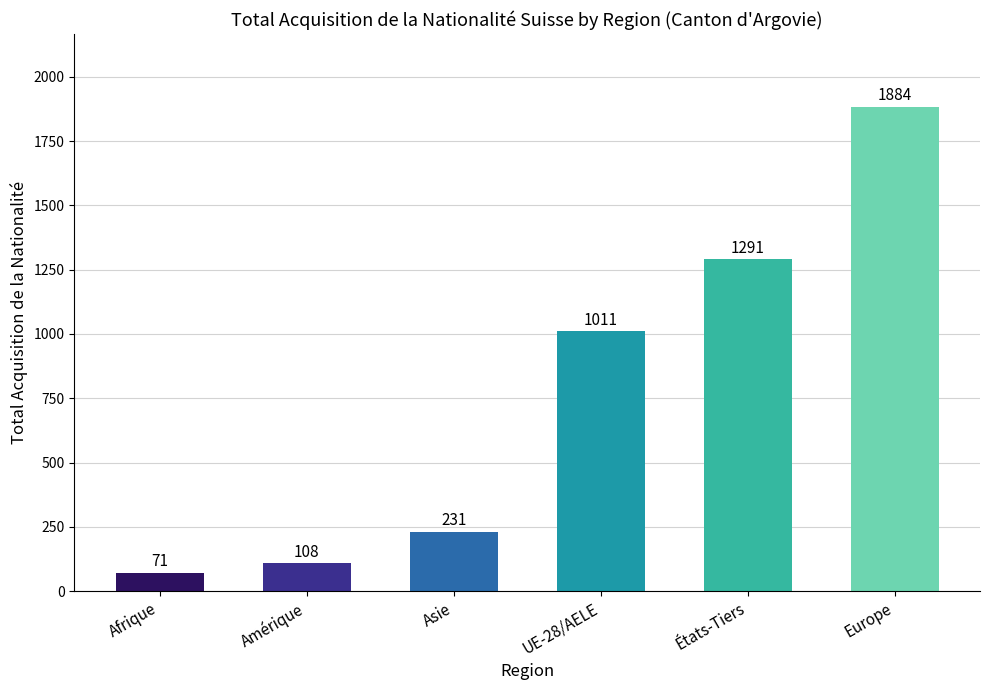

How many data points are less than 1011?

3